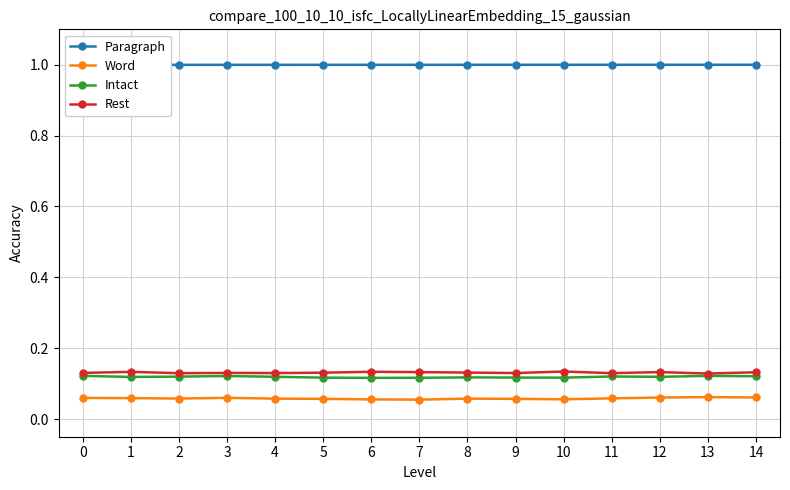

Which series has the largest total across all categories?

Paragraph